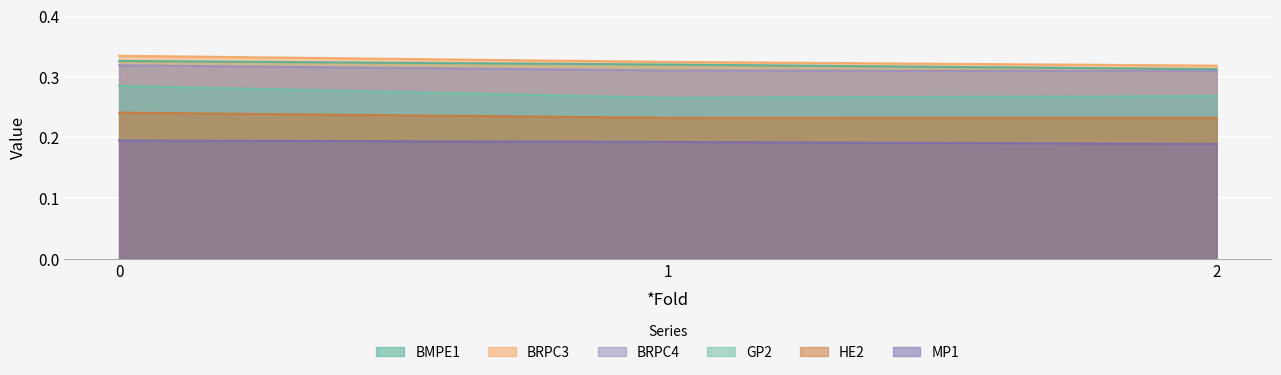

What is the difference between the highest and lowest values at 0?

0.1